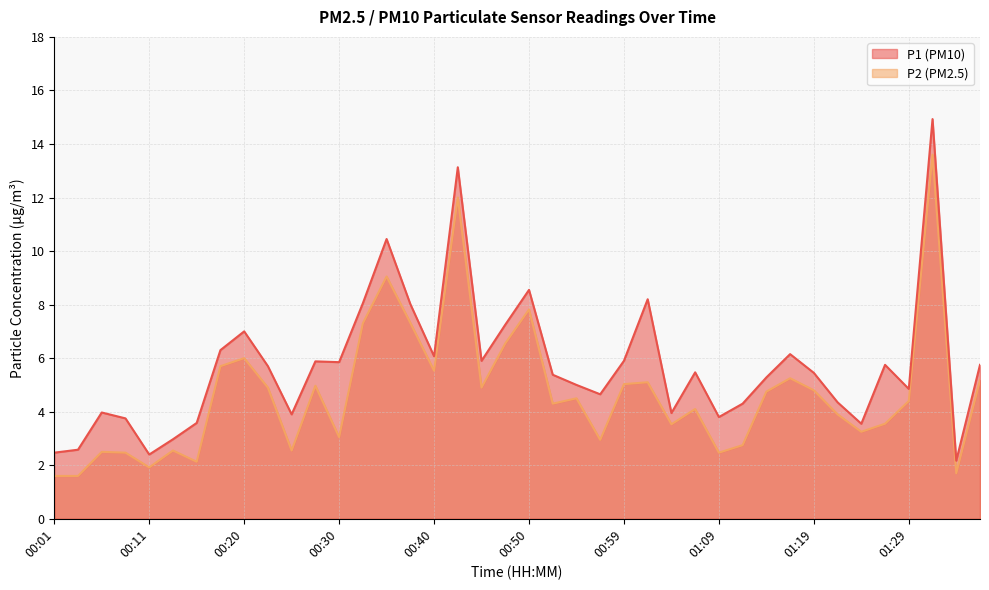

How many lines are shown in the chart?

2